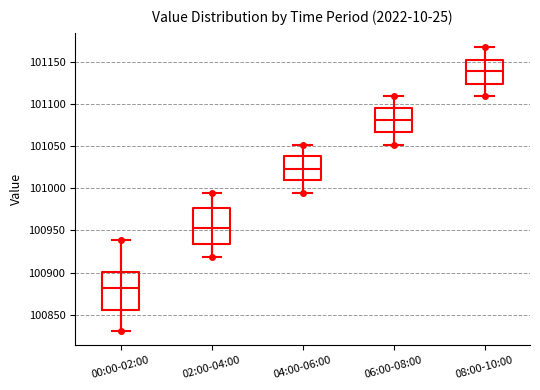

Reading left to right, transcribe this box plot: for each box, give where its median line is, the range the box spans, and where its two whiskers end, as read against the y-axis. The values are not printed on the chart, so give them approximately, as read against the axis.

00:00-02:00: median 100880, box 100855 to 100900, whiskers 100830 to 100940
02:00-04:00: median 100955, box 100935 to 100975, whiskers 100920 to 100995
04:00-06:00: median 101025, box 101010 to 101040, whiskers 100995 to 101050
06:00-08:00: median 101080, box 101065 to 101095, whiskers 101050 to 101110
08:00-10:00: median 101140, box 101125 to 101155, whiskers 101110 to 101170